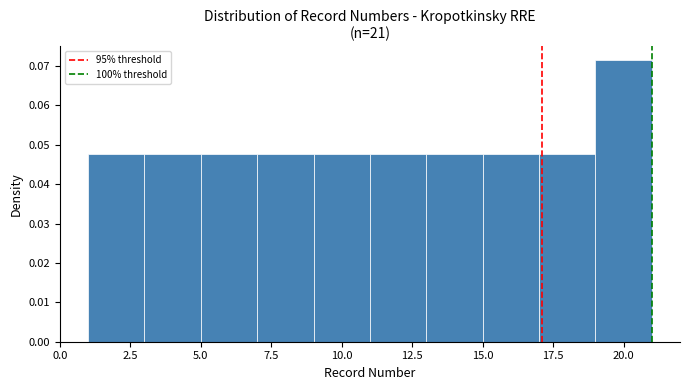

Over which range of the x-axis is the bar tallest?

19 to 21